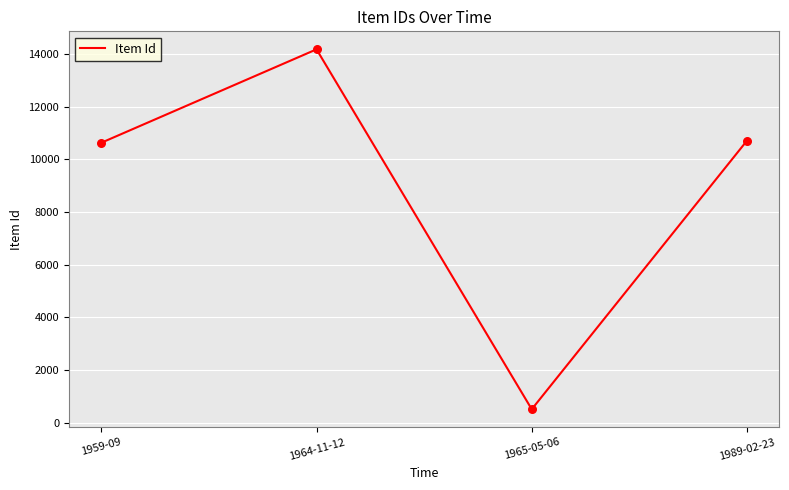

Which has a higher value, 1989-02-23 or 1965-05-06?

1989-02-23